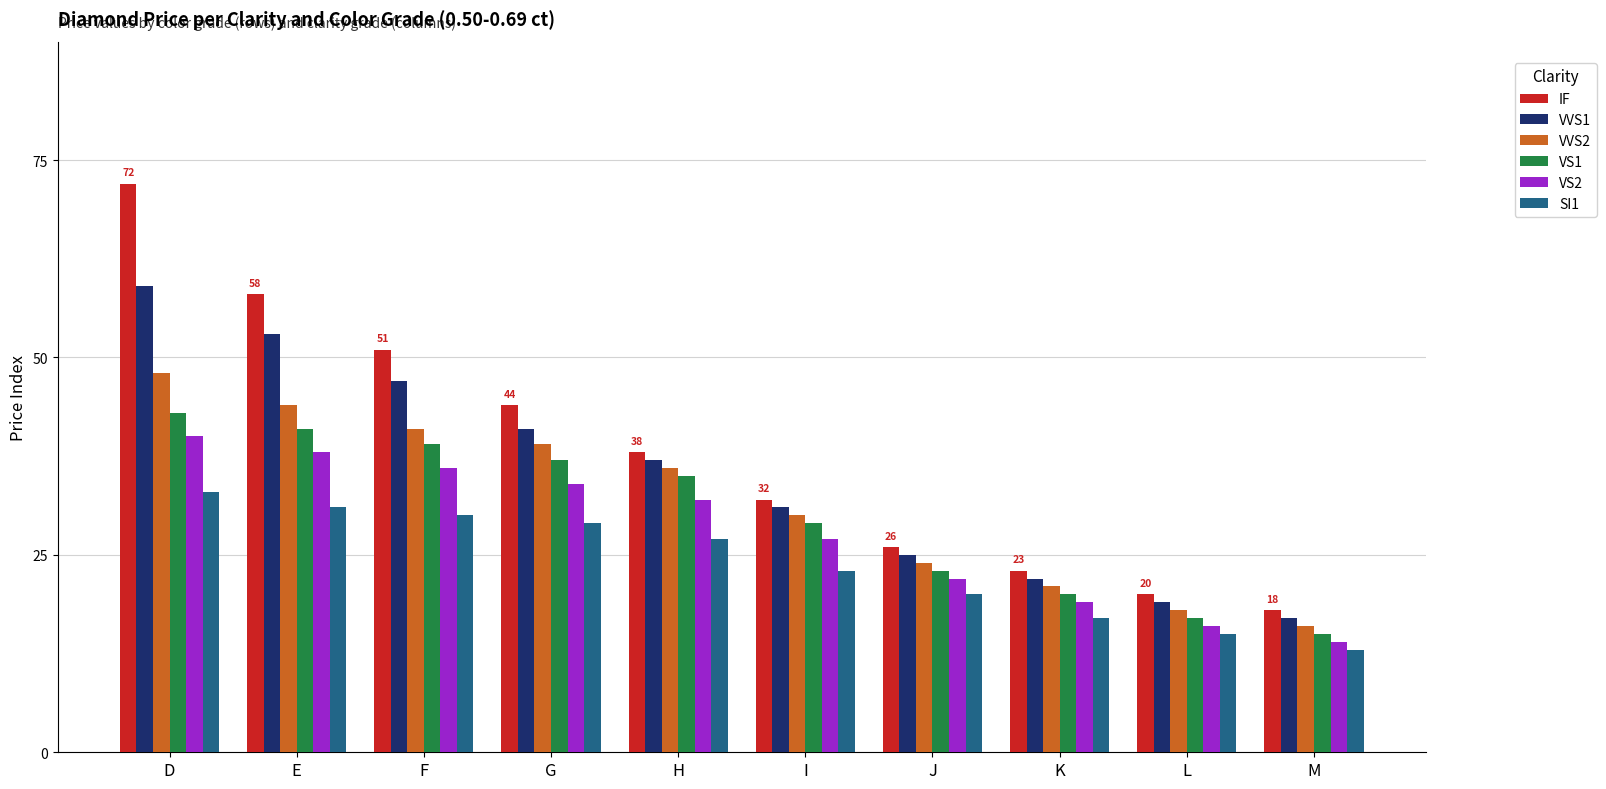

At which label does SI1 reach its peak?

D